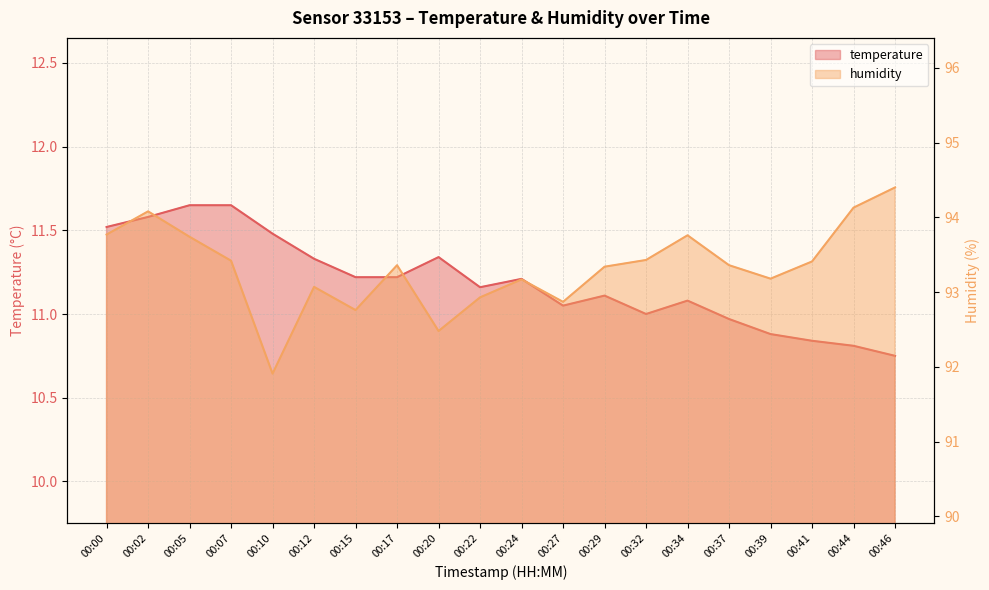

The value of temperature at 00:24 is 11.2. True or false?

True